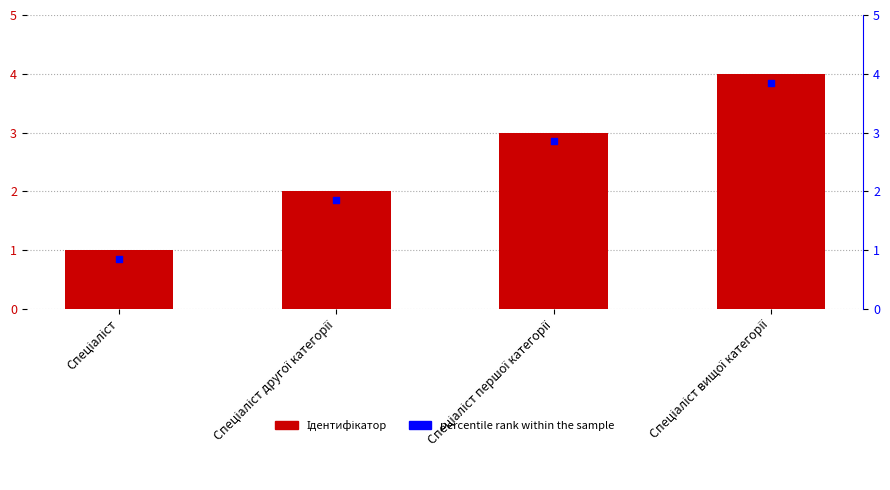

Which series has the largest total across all categories?

Ідентифікатор